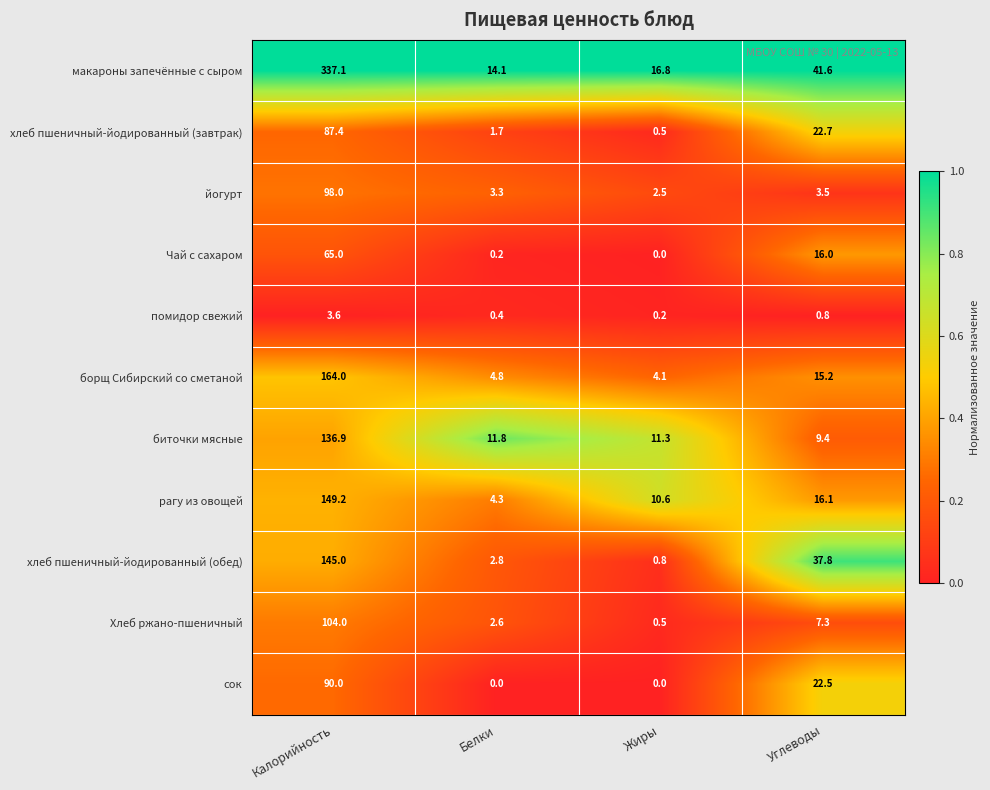

What is the sum of the борщ Сибирский со сметаной values at Калорийность and Углеводы?

179.2